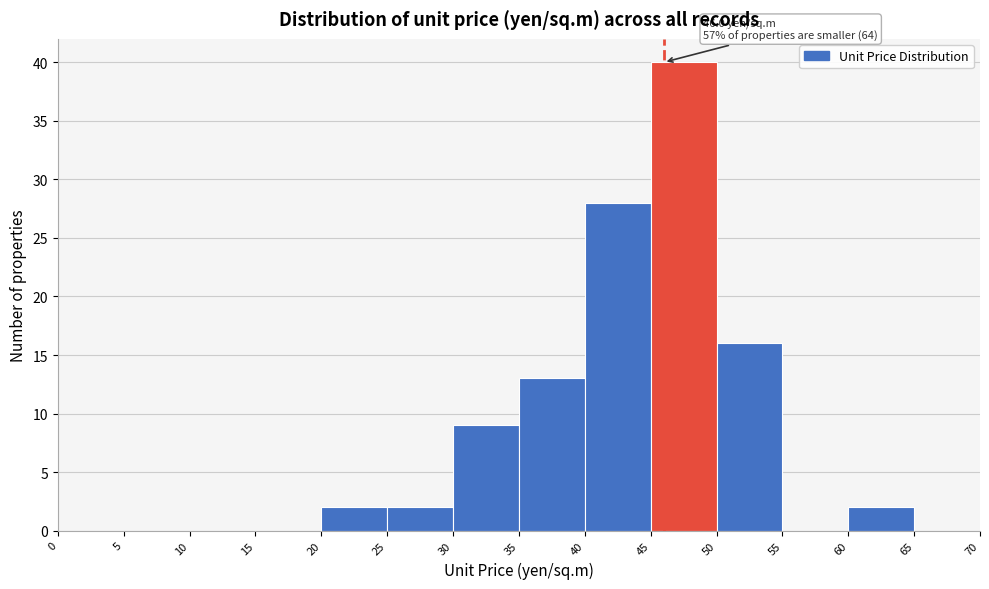

Which range on the x-axis has the tallest bar?

45 to 50